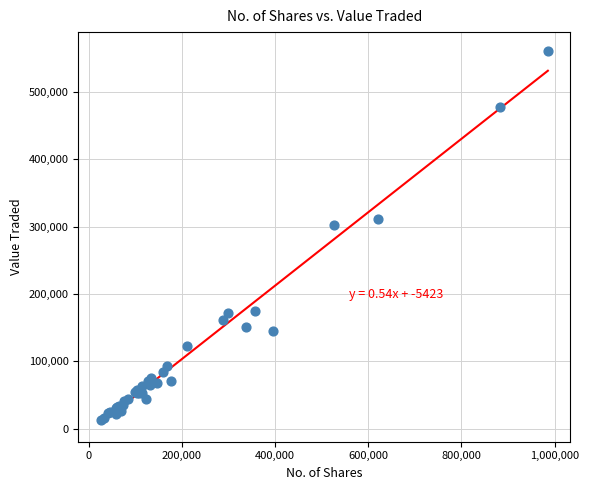

What Y value in the scatter plot is closest to 286899?

302583